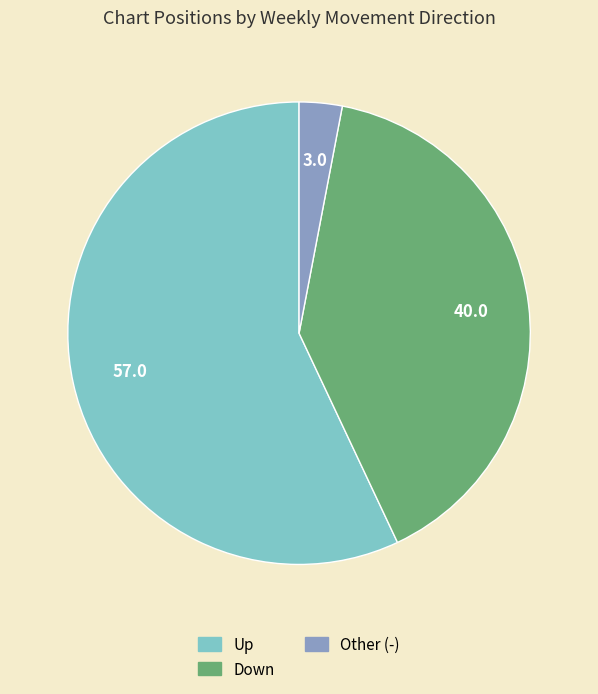

Is there a majority slice in this chart?

Yes